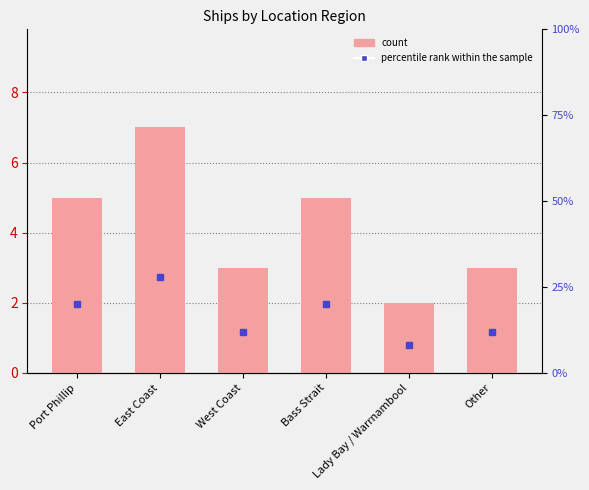

Is it true that count equals 3.0 at Other?

True